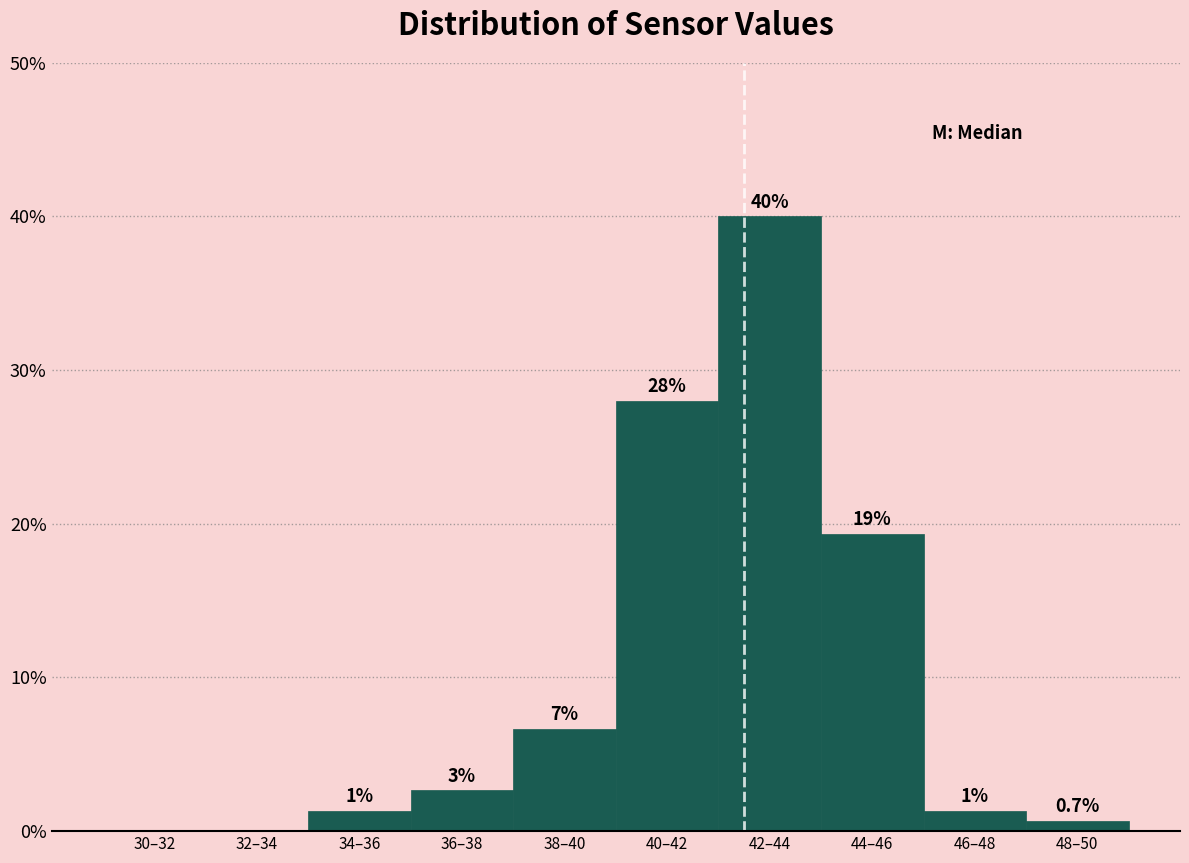

Are the bars horizontal?

No